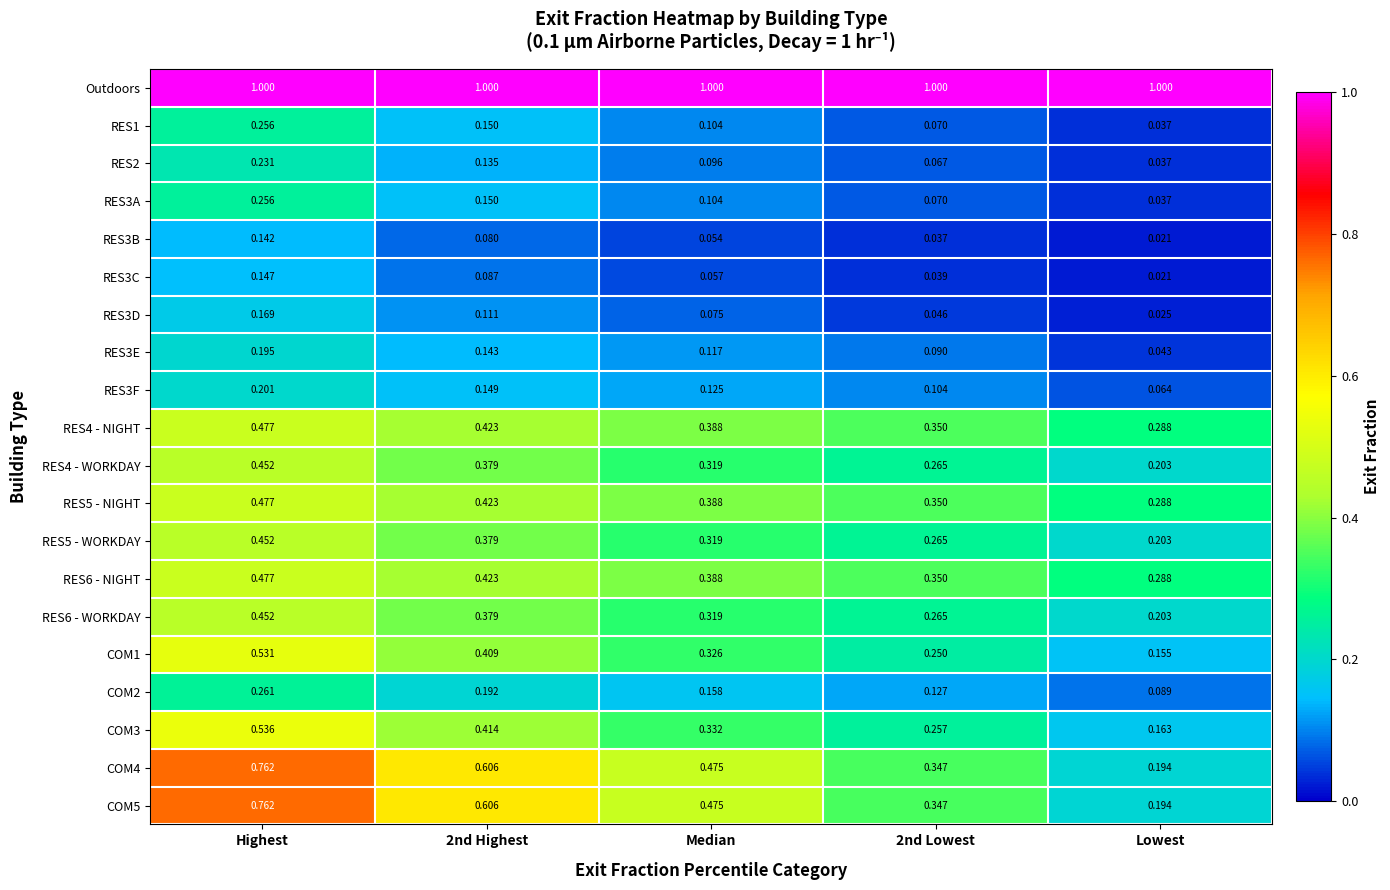

Which category has the lowest value across all series?

Lowest